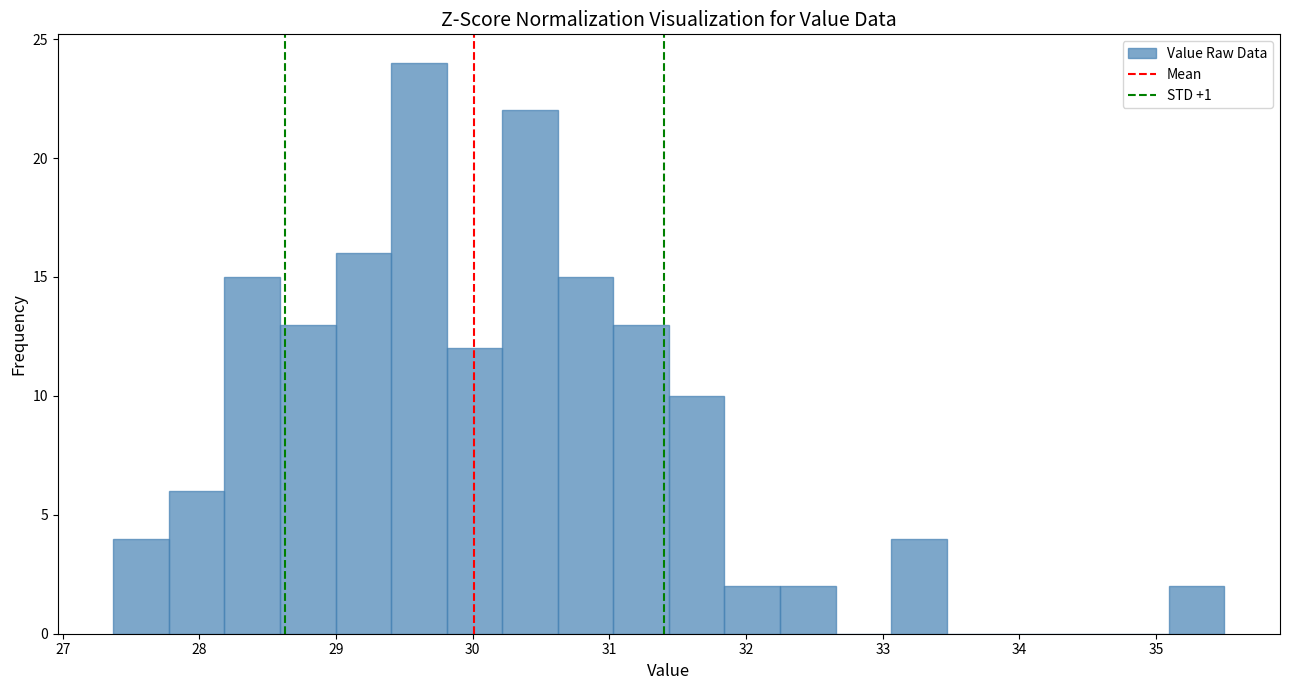

Which range on the x-axis has the tallest bar?

29.4 to 29.8